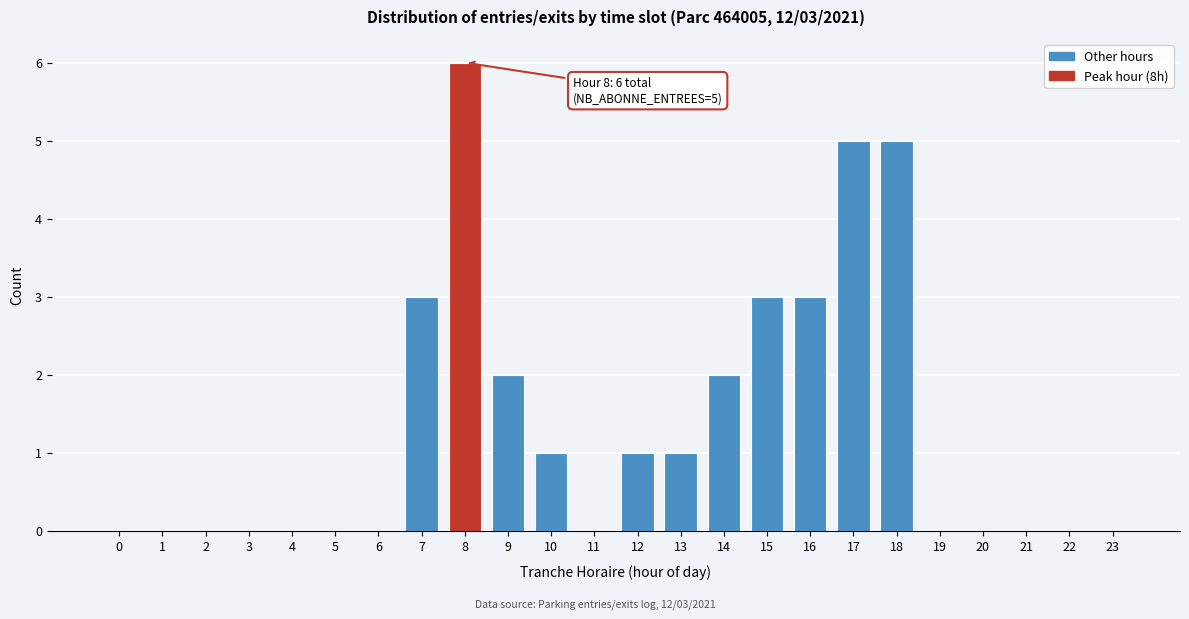

Reading left to right, list all the values displayed in this chart.

0=0	1=0	2=0	3=0	4=0	5=0	6=0	7=3	8=6	9=2	10=1	11=0	12=1	13=1	14=2	15=3	16=3	17=5	18=5	19=0	20=0	21=0	22=0	23=0